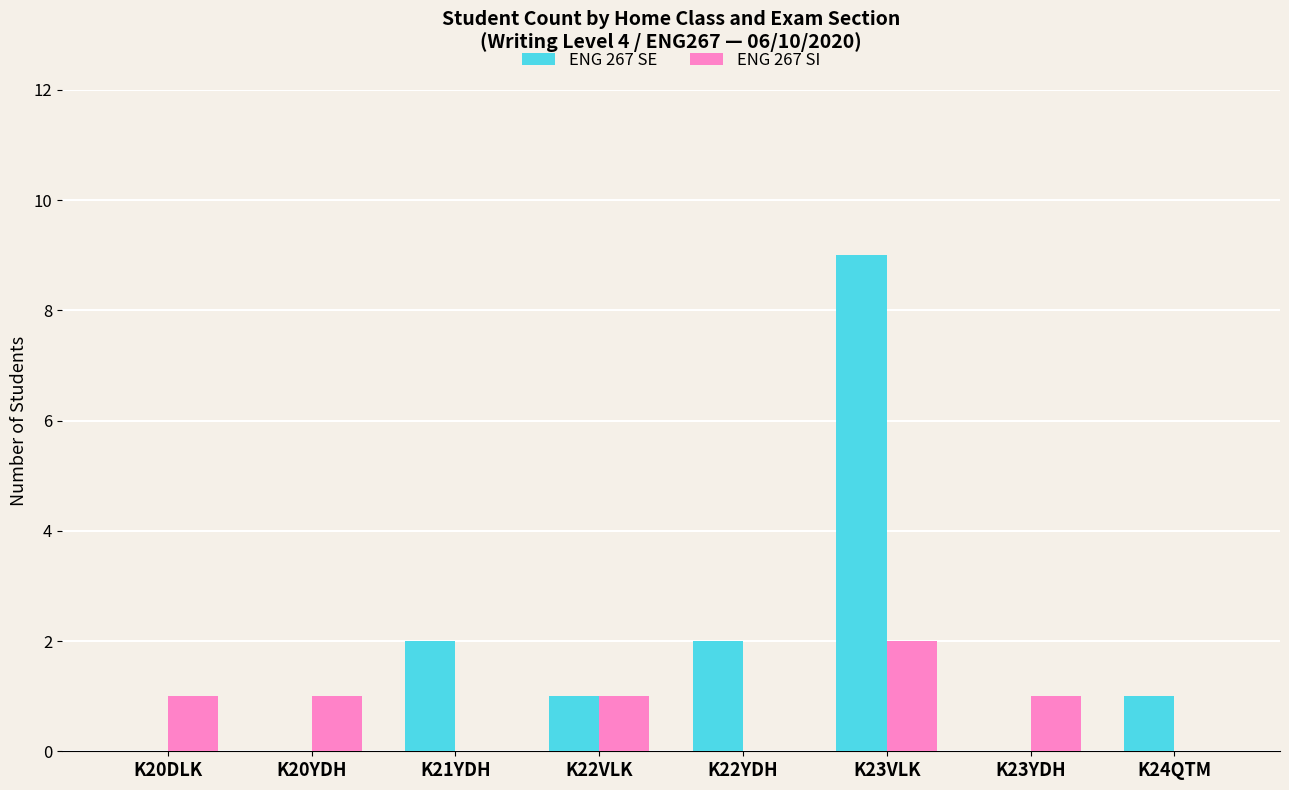

What is the maximum value for ENG 267 SE?

9